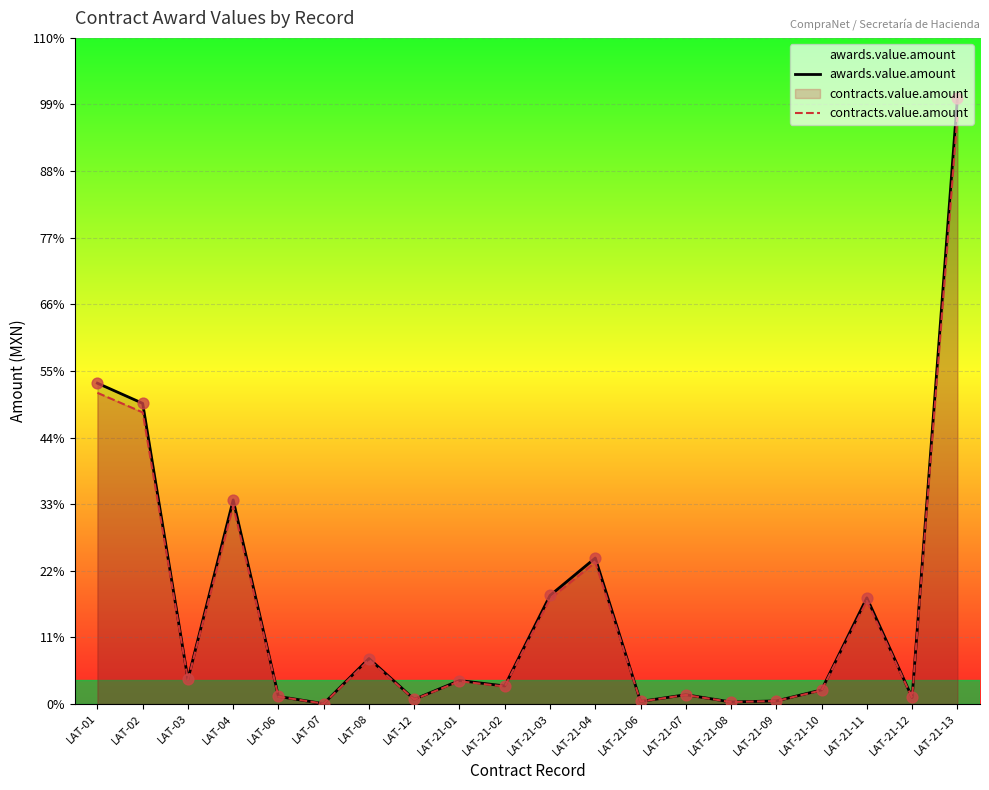

Which series has the largest Y range (max minus min)?

awards.value.amount